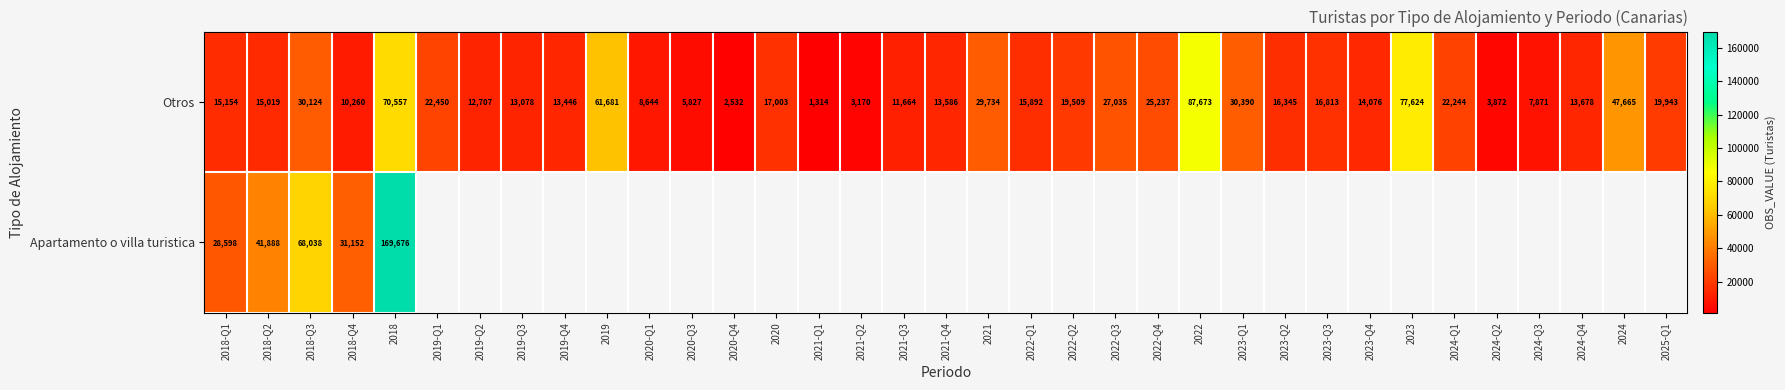

How many series are shown in this chart?

2